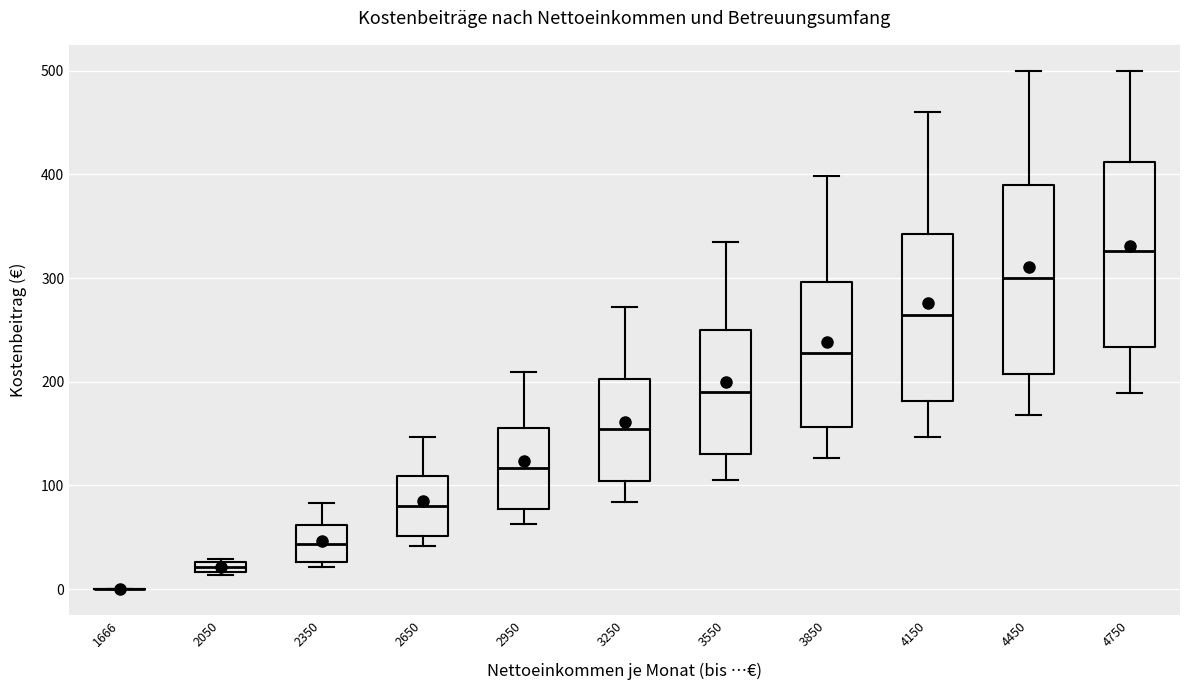

Where is the lower edge of the box at x = 2050 on the y-axis? The values are not printed on the chart, so give them approximately, as read against the axis.

20